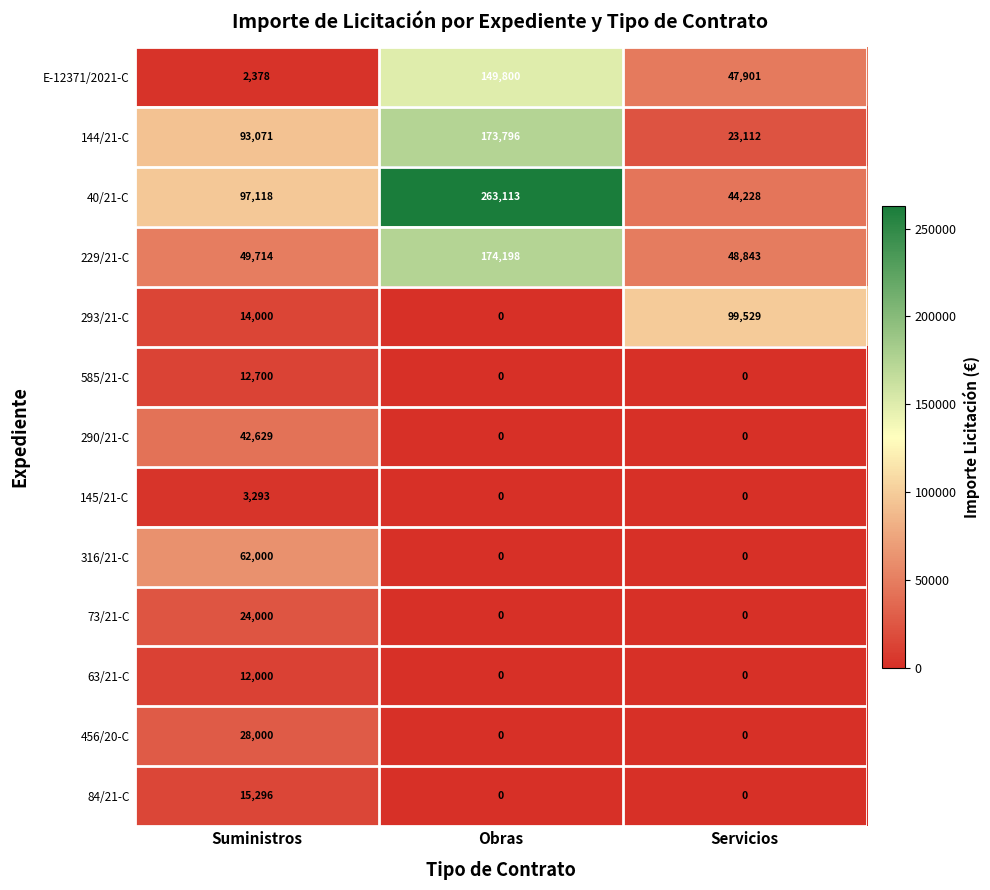

The 316/21-C series shows 103048 at Suministros. True or false?

False